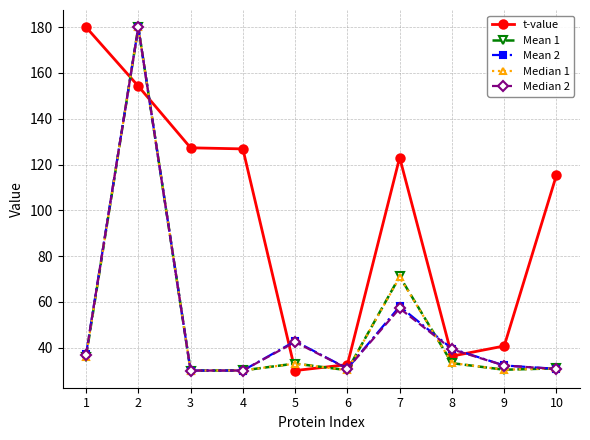

What is the sum of all Median 1 values?

504.7